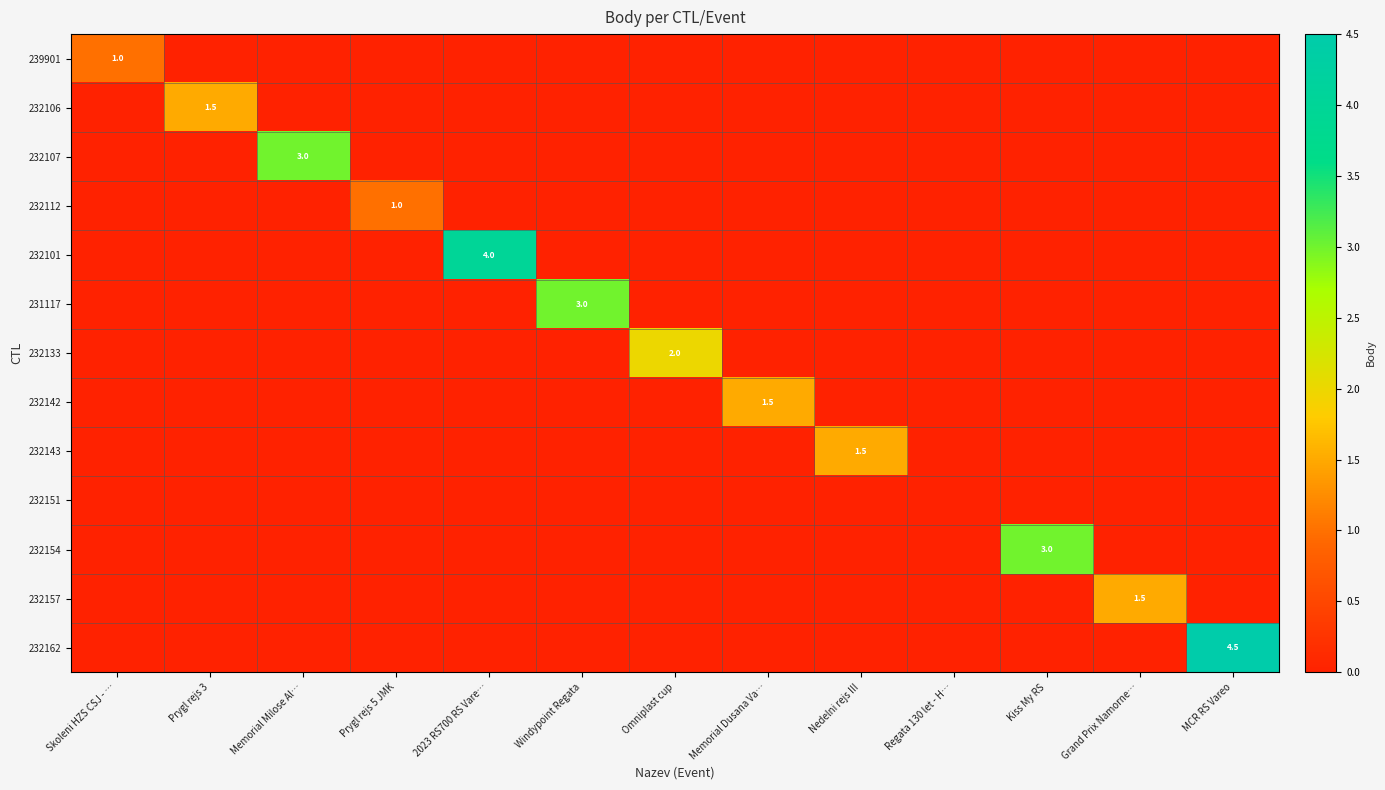

Count the 239901 values in the range 0 to 1.

13